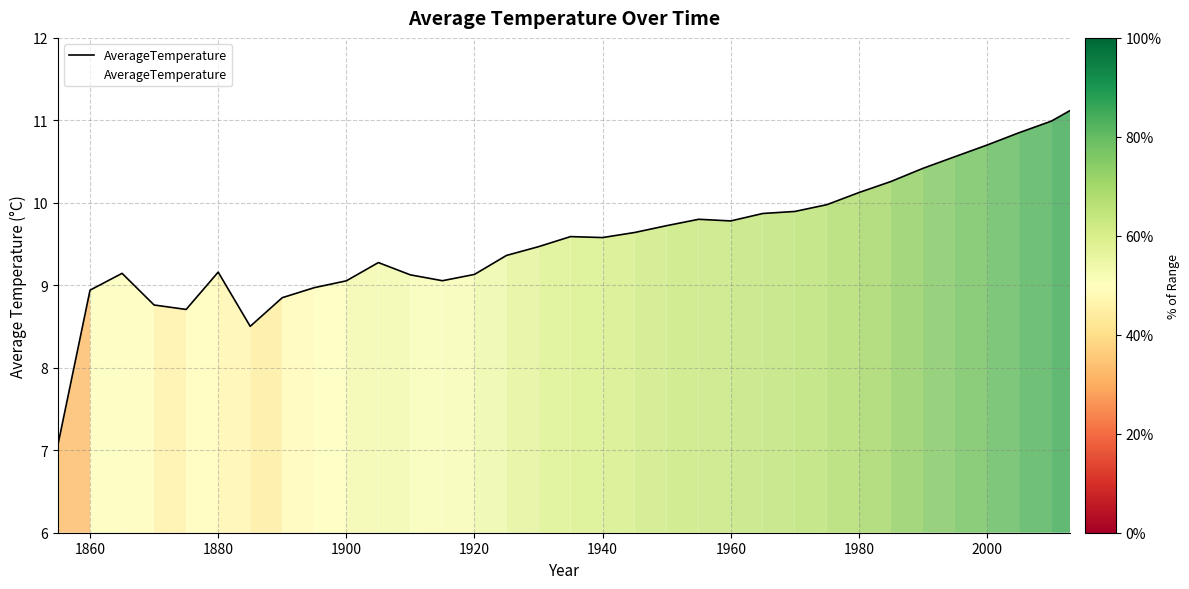

What is the minimum value shown in the chart?

7.1